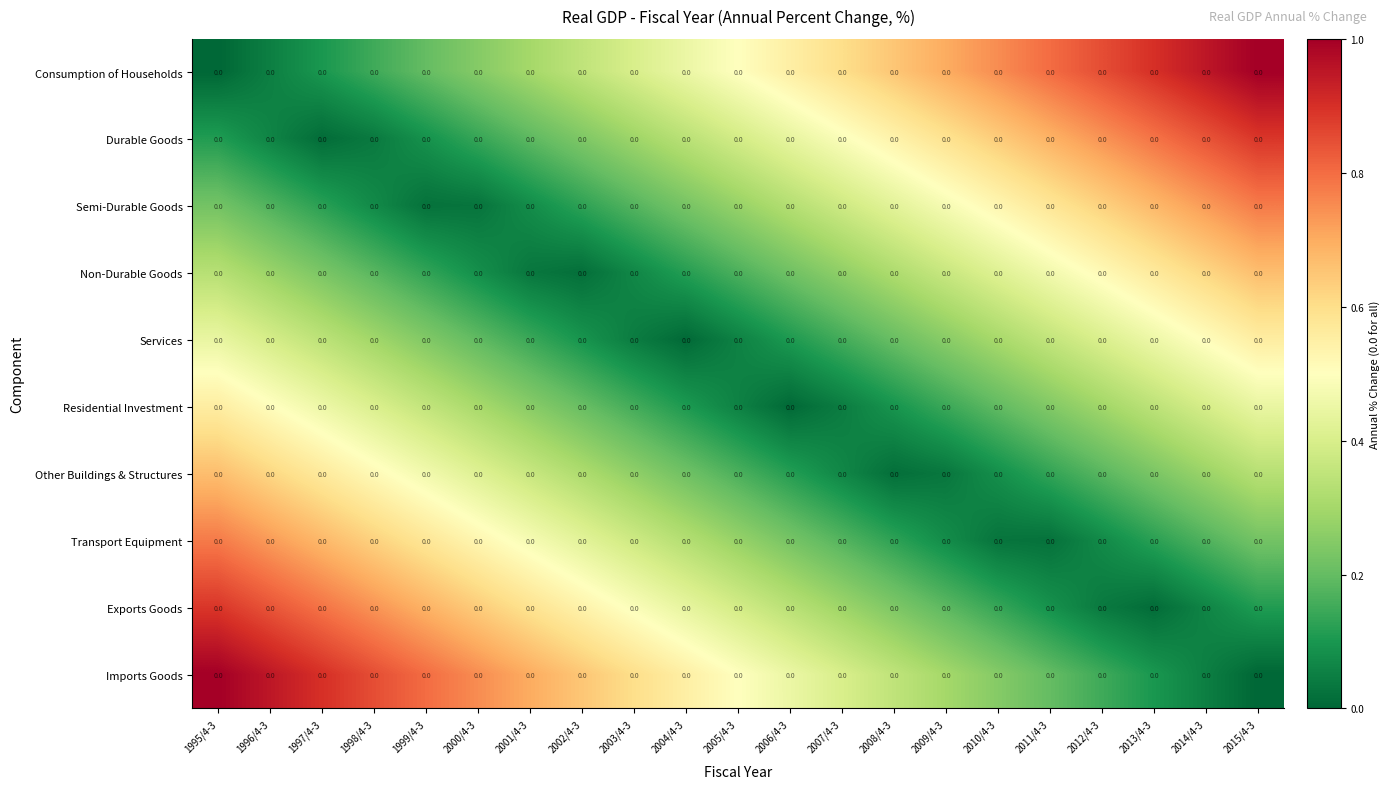

Rank the categories by Services value from highest to lowest.

2015/4-3, 2014/4-3, 2013/4-3, 1995/4-3, 2012/4-3, 1996/4-3, 2011/4-3, 1997/4-3, 2010/4-3, 1998/4-3, 2009/4-3, 1999/4-3, 2008/4-3, 2000/4-3, 2007/4-3, 2001/4-3, 2006/4-3, 2002/4-3, 2005/4-3, 2003/4-3, 2004/4-3